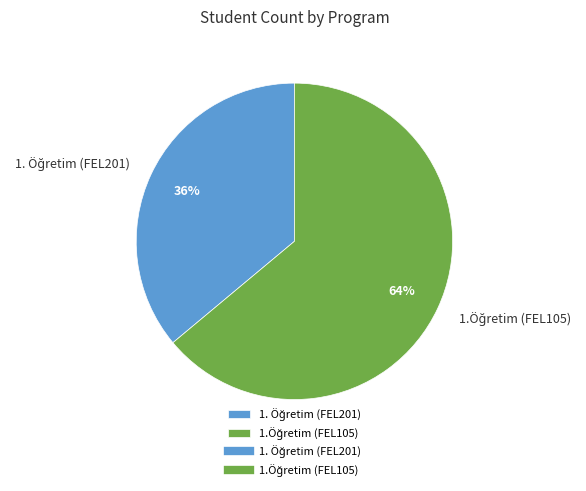

To the nearest percent, what is the difference between the largest and smallest slice percentages?

28%